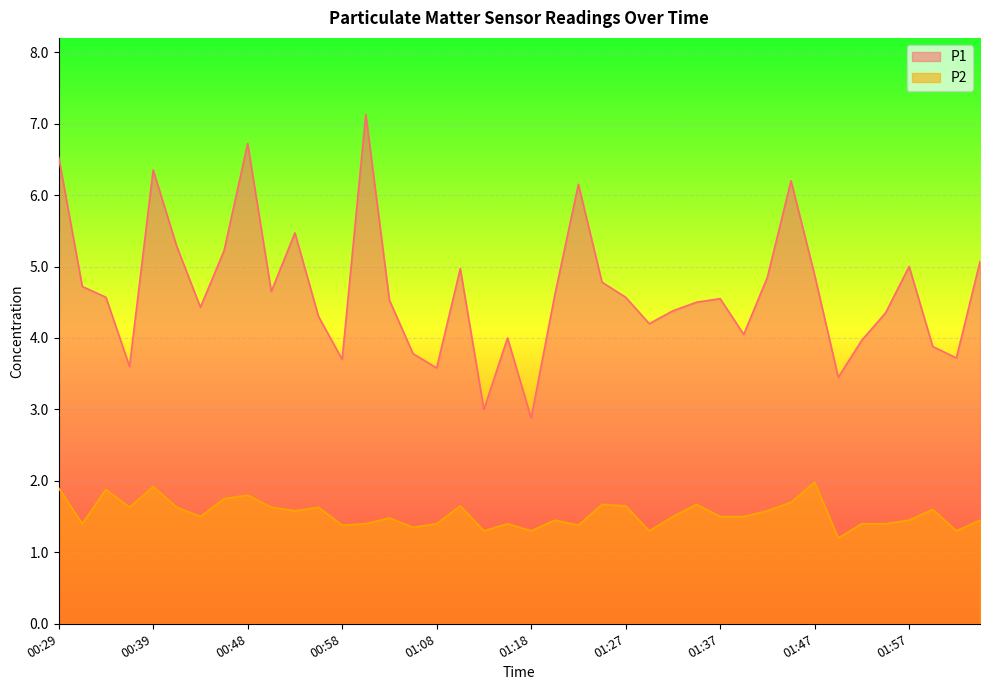

What is the difference between the maximum and second lowest values in the P1 series?

4.1